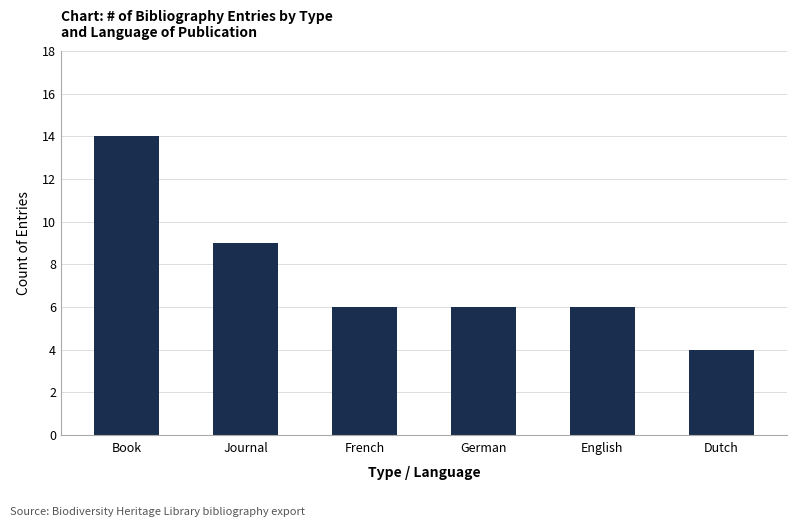

Reading left to right, list all the values displayed in this chart.

Book=14	Journal=9	French=6	German=6	English=6	Dutch=4